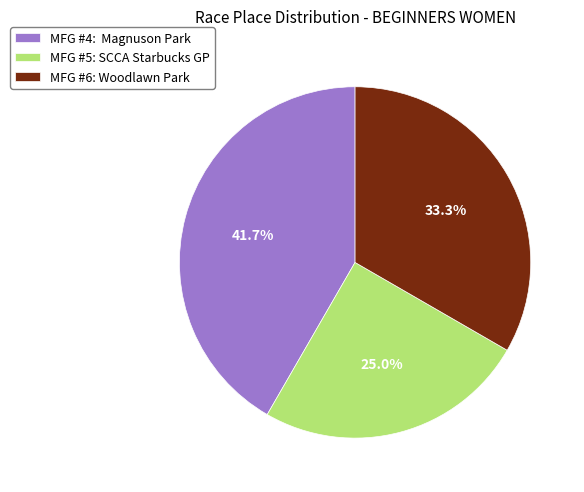

Approximately how many times larger is the value at MFG #5: SCCA Starbucks GP compared to MFG #4: Magnuson Park?

0.6